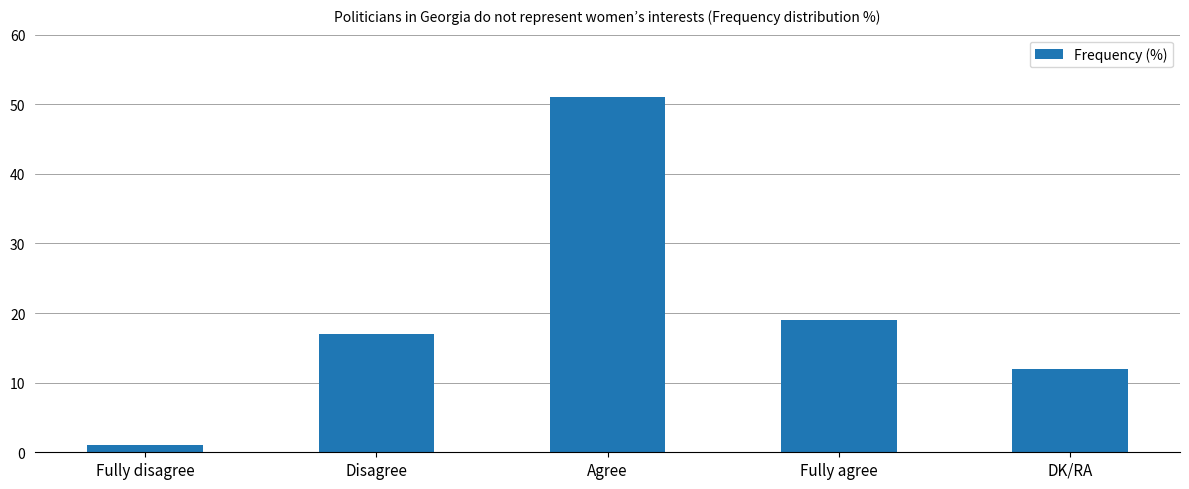

What is the maximum value shown in the chart?

51